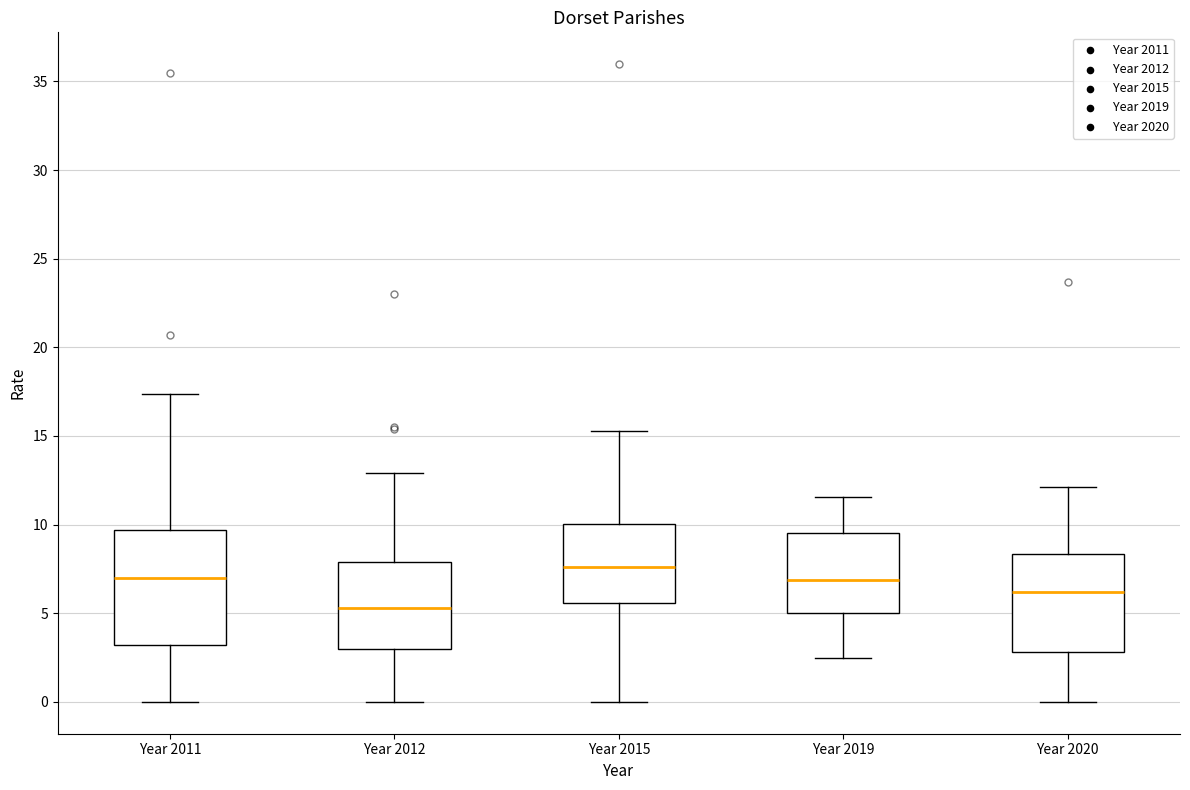

Reading left to right, transcribe this box plot: for each box, give where its median line is, the range the box spans, and where its two whiskers end, as read against the y-axis. The values are not printed on the chart, so give them approximately, as read against the axis.

Year 2011: median 7.0, box 3.0 to 9.5, whiskers 0.0 to 17.5
Year 2012: median 5.5, box 3.0 to 8.0, whiskers 0.0 to 13.0
Year 2015: median 7.5, box 5.5 to 10.0, whiskers 0.0 to 15.5
Year 2019: median 7.0, box 5.0 to 9.5, whiskers 2.5 to 11.5
Year 2020: median 6.0, box 3.0 to 8.5, whiskers 0.0 to 12.0